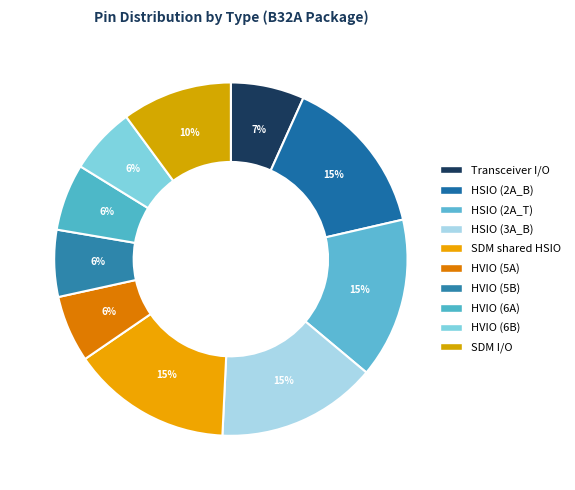

To the nearest percent, what is the difference between the largest and smallest slice percentages?

9%